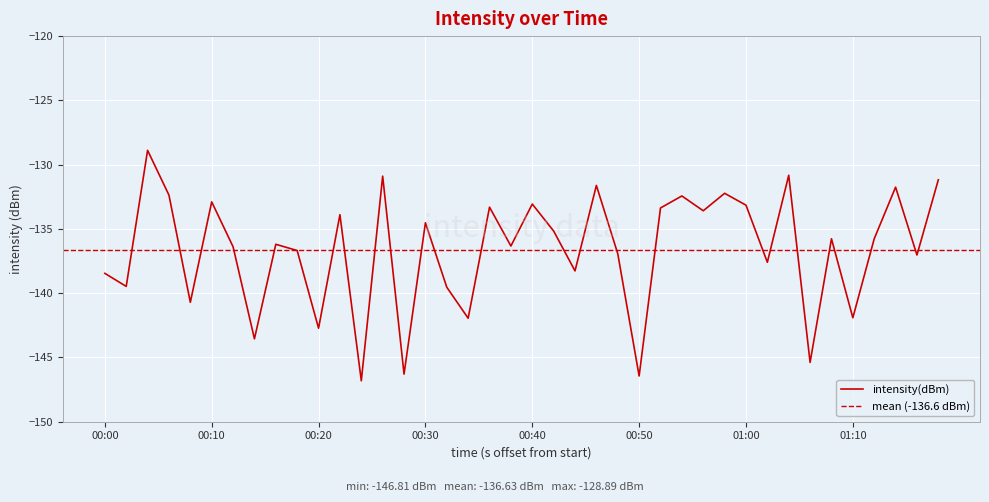

The value of intensity(dBm) at 00:20 is -142.7. True or false?

True